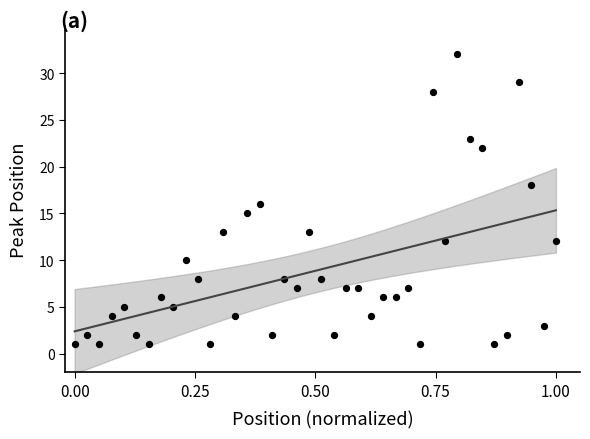

What is the range of Y values (max minus min)?

31